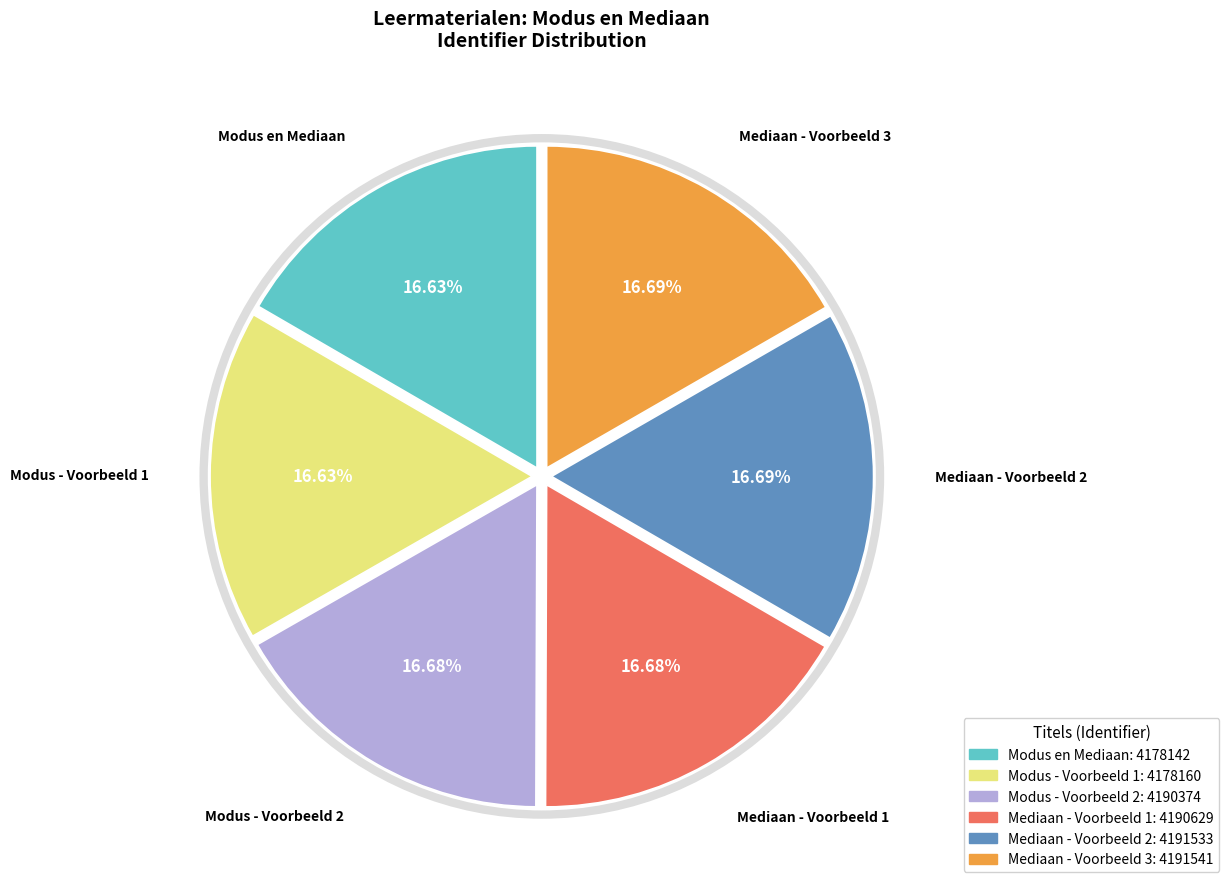

Combined, do Modus - Voorbeeld 2 and Modus en Mediaan account for over 50%?

No